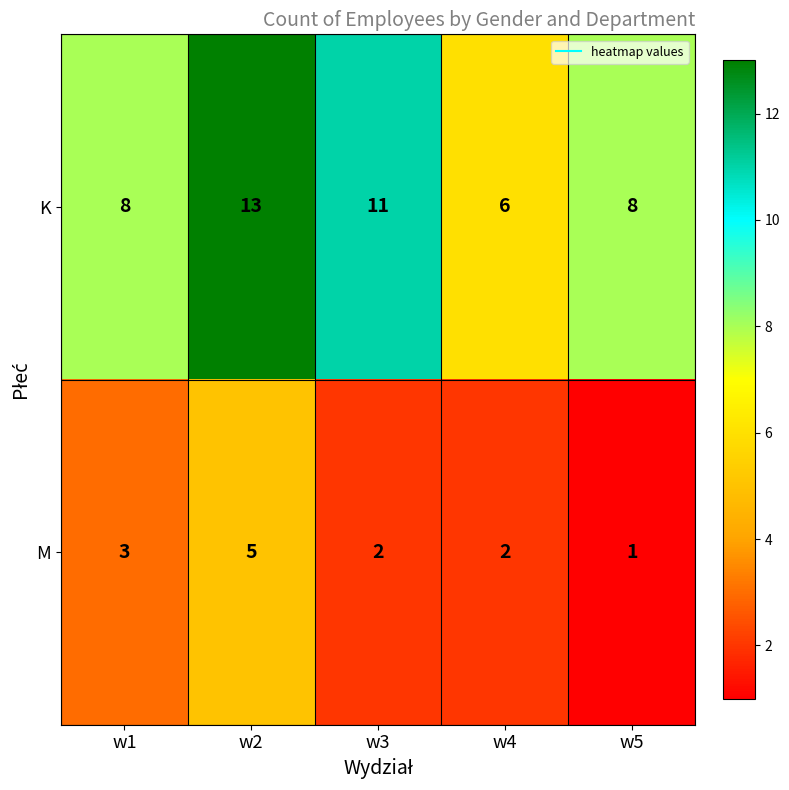

Reading left to right, transcribe all the data shown in this chart.

K: w1=8	w2=13	w3=11	w4=6	w5=8
M: w1=3	w2=5	w3=2	w4=2	w5=1